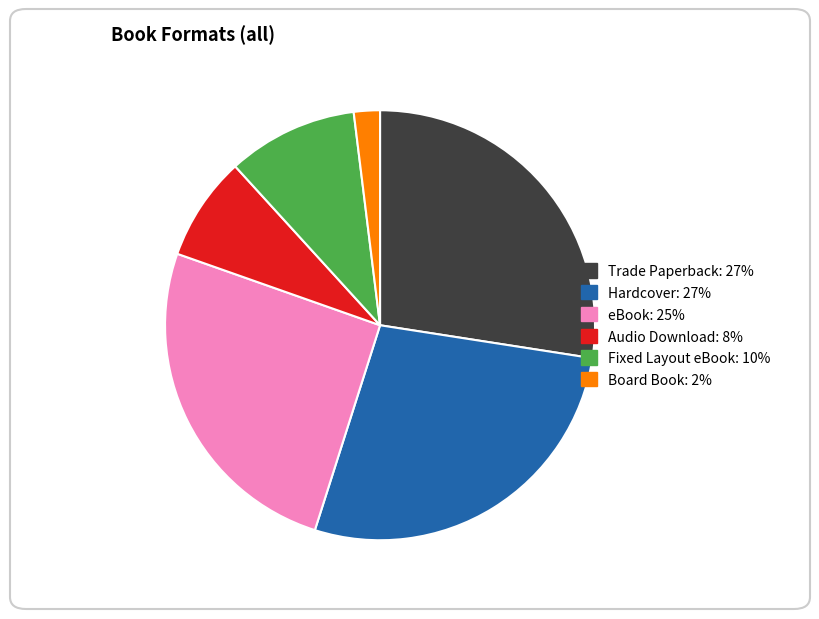

Do Board Book and Fixed Layout eBook together represent more than half of the pie?

No